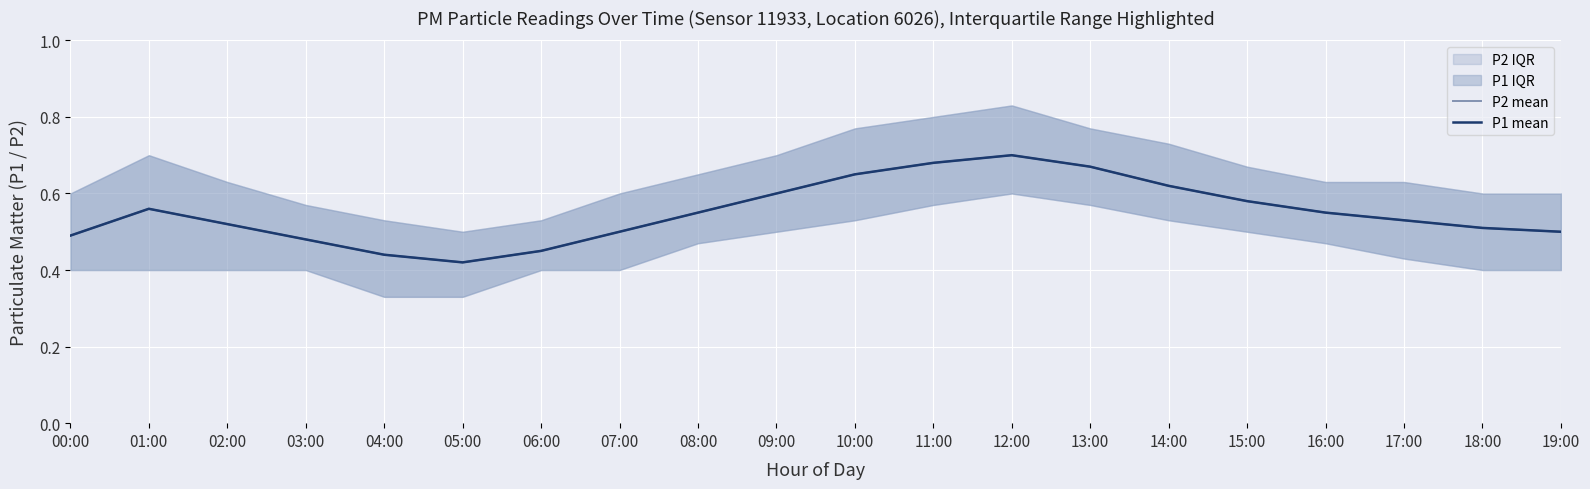

Count the P2 mean values in the range 0 to 1.

20